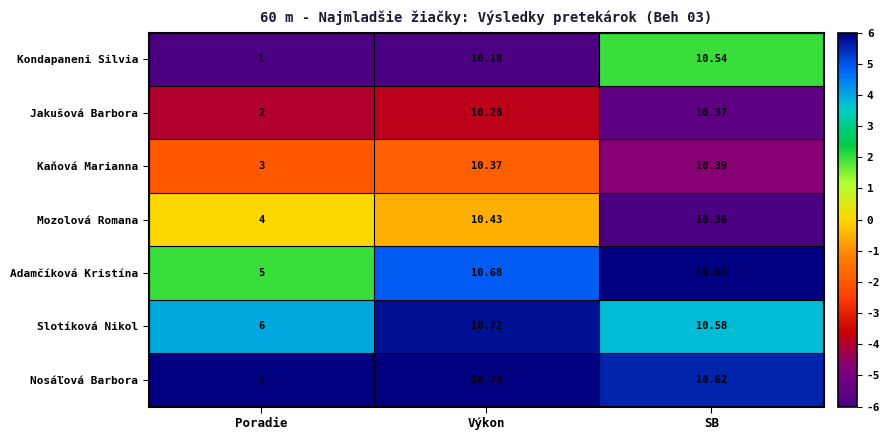

Which label corresponds to the smallest value in the chart?

Poradie